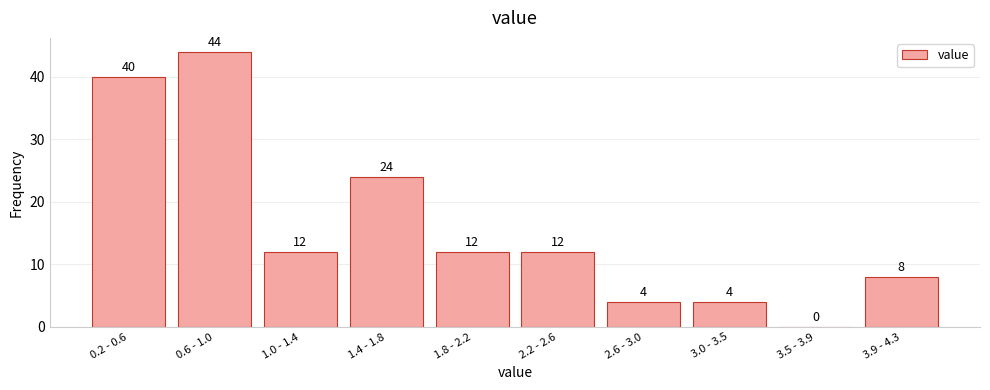

Reading left to right, list all the values displayed in this chart.

0.2 - 0.6=40	0.6 - 1.0=44	1.0 - 1.4=12	1.4 - 1.8=24	1.8 - 2.2=12	2.2 - 2.6=12	2.6 - 3.0=4	3.0 - 3.5=4	3.5 - 3.9=0	3.9 - 4.3=8